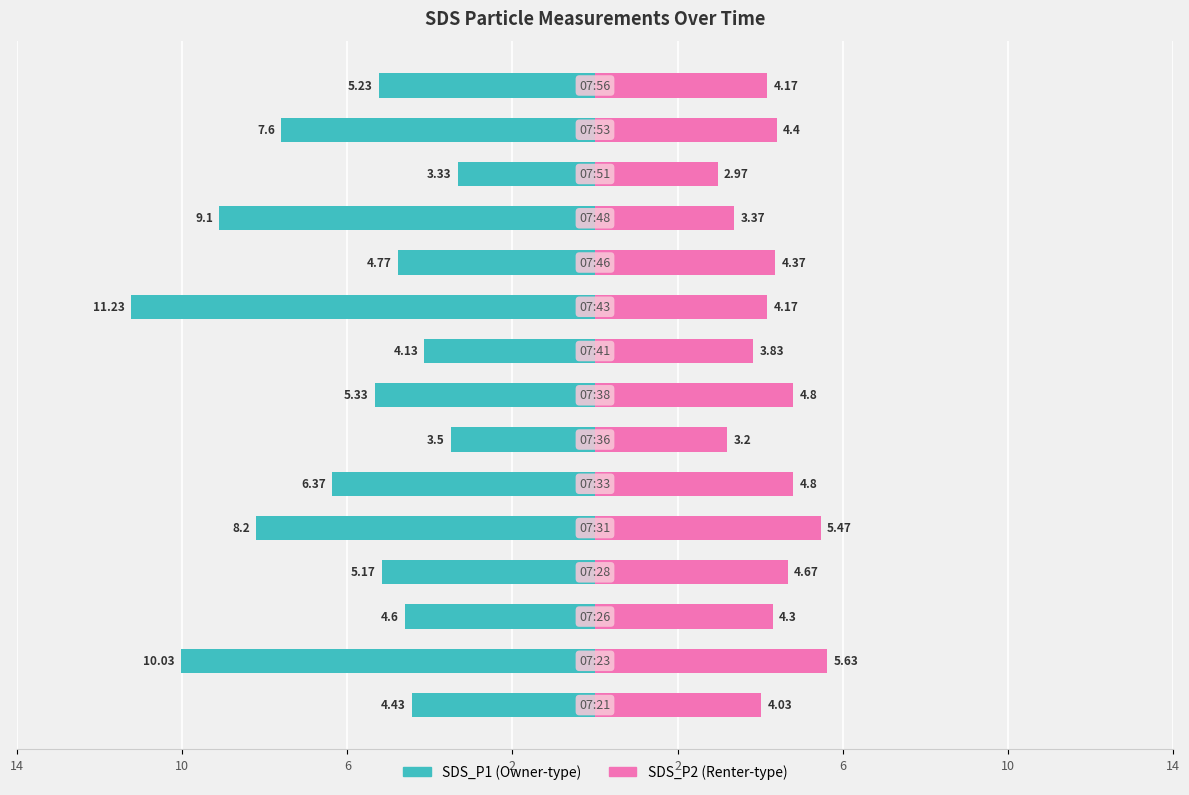

What are all the series names shown in the legend?

SDS_P1, SDS_P2